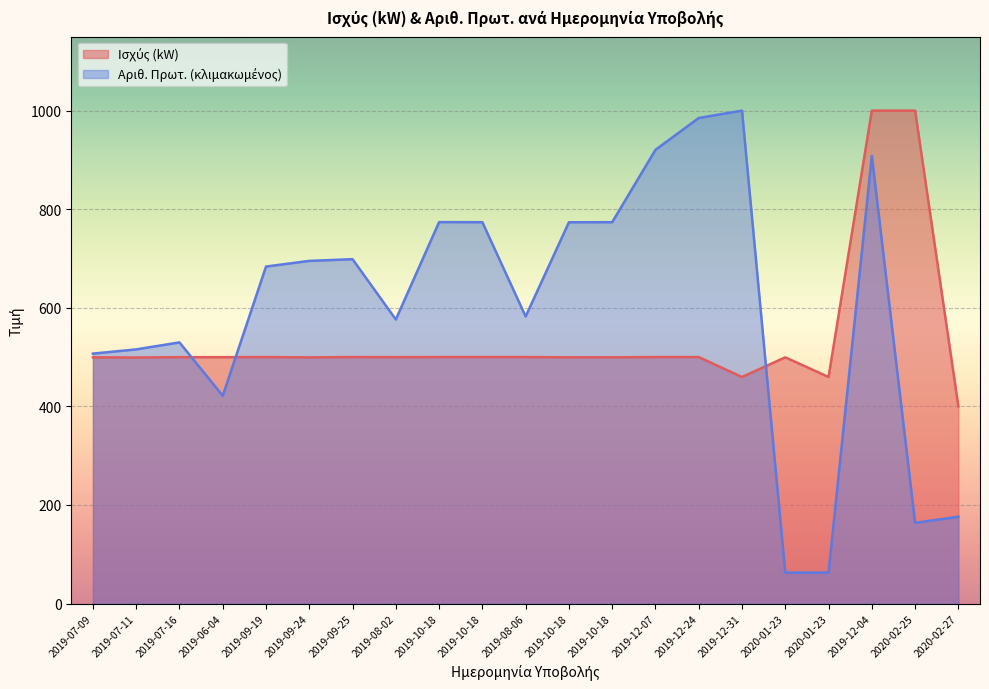

Which series ends up on top after the final intersection of Ισχύς (kW) and Αριθ. Πρωτ. Υποβολής Αίτησης?

Ισχύς (kW)